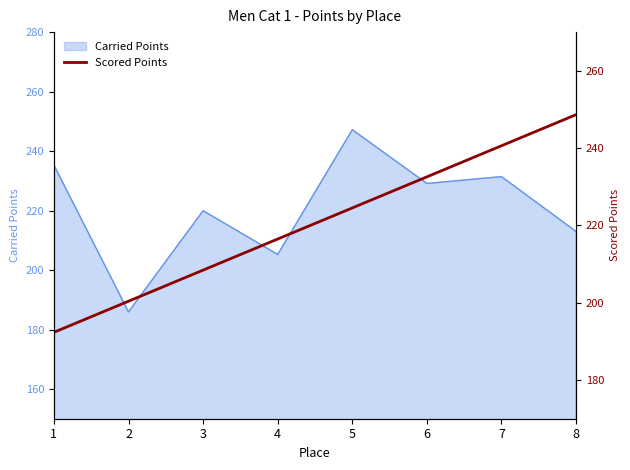

The Carried Points series shows 376.2 at 6. True or false?

False